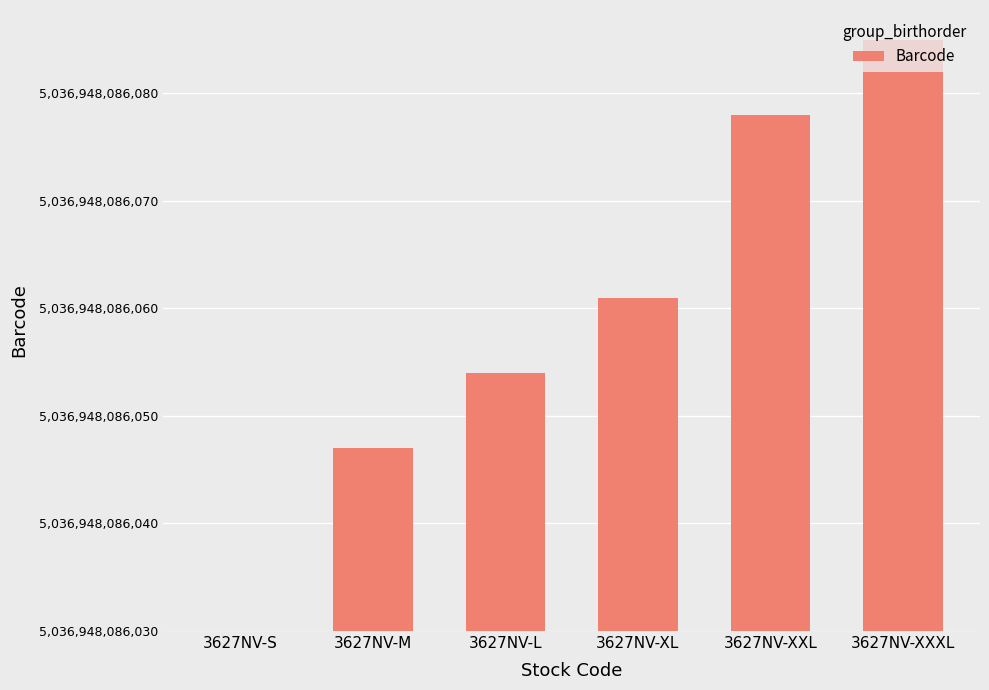

Between 3627NV-M and 3627NV-XXXL, which is larger?

3627NV-XXXL